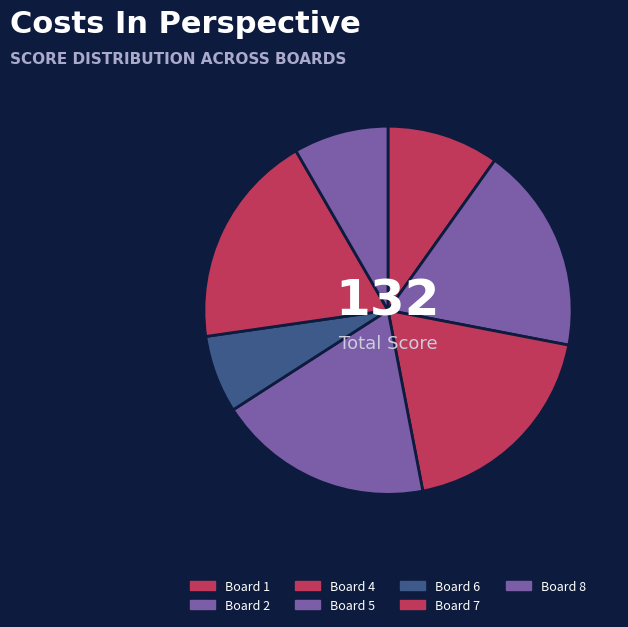

Approximately how many times larger is the value at Board 7 compared to Board 4?

1.0